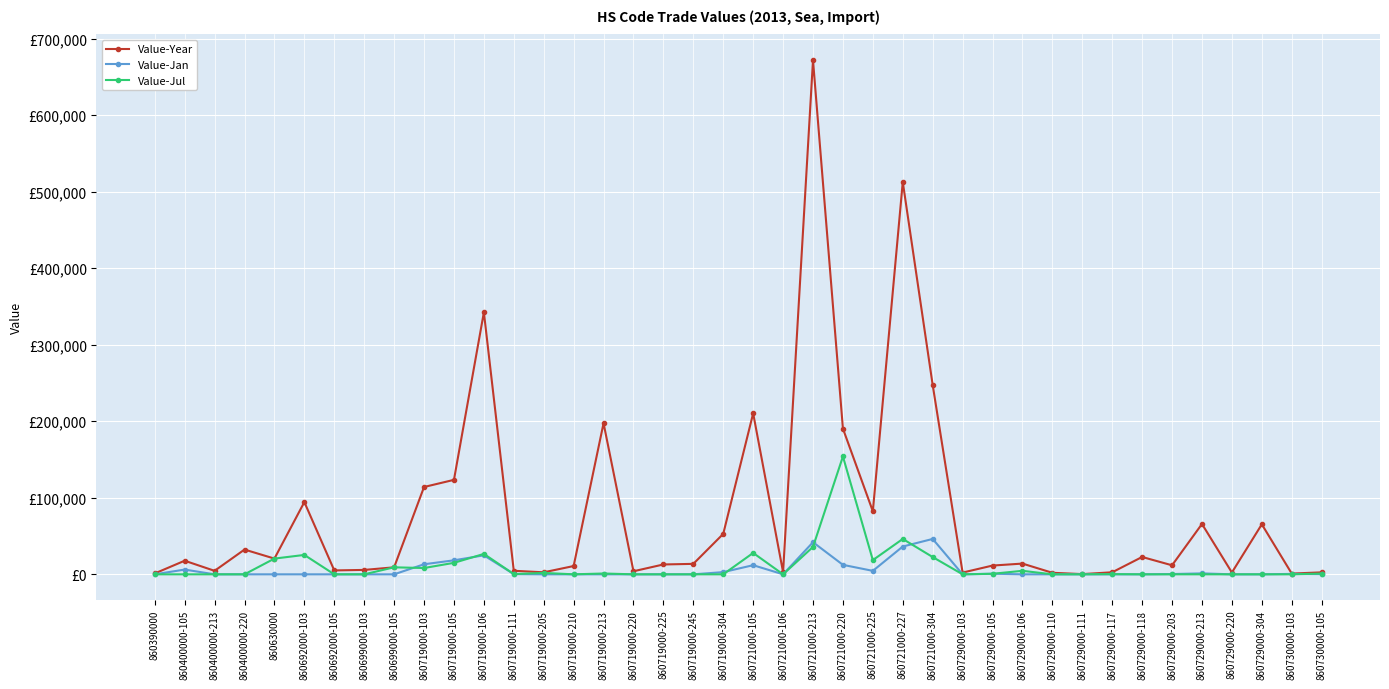

Does the chart have visible grid lines?

Yes